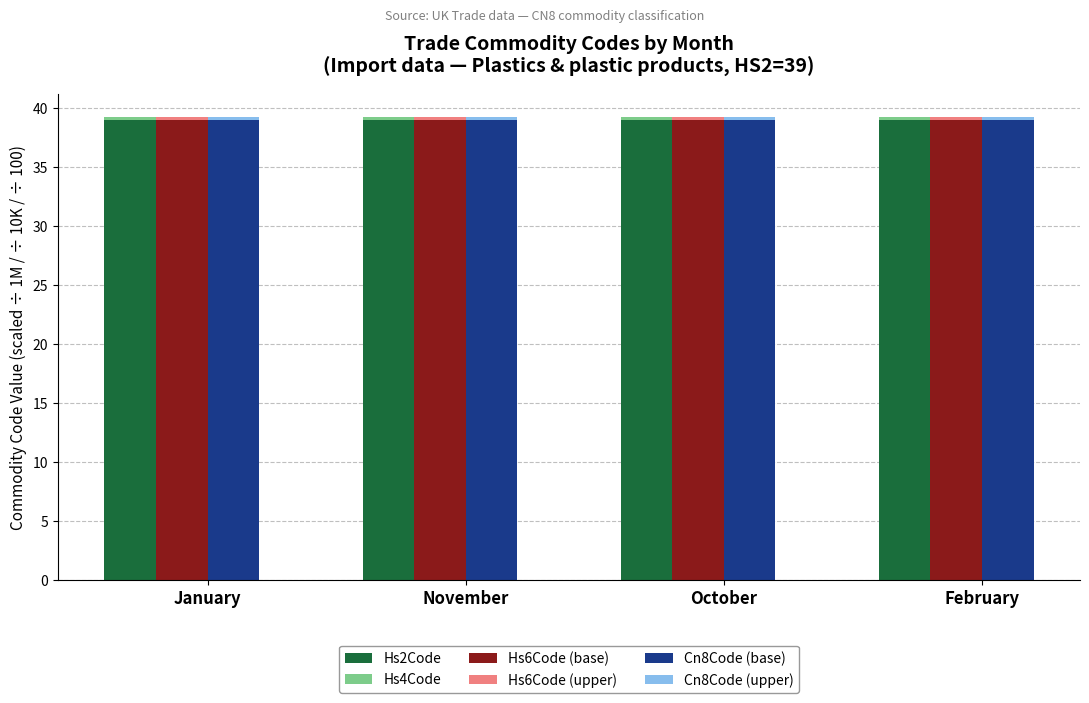

Which category has the highest value in the Hs2Code series?

January